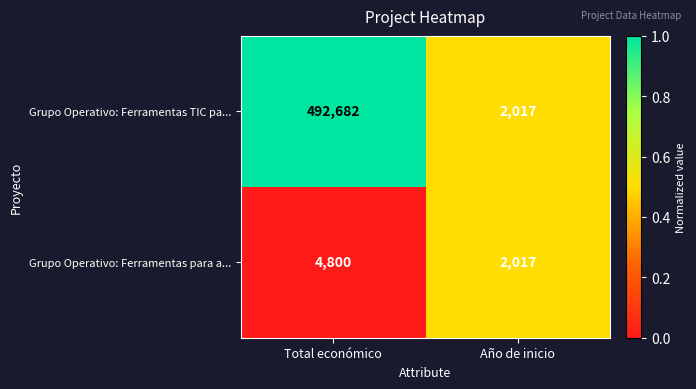

What is the total value across all series at Total económico?

497482